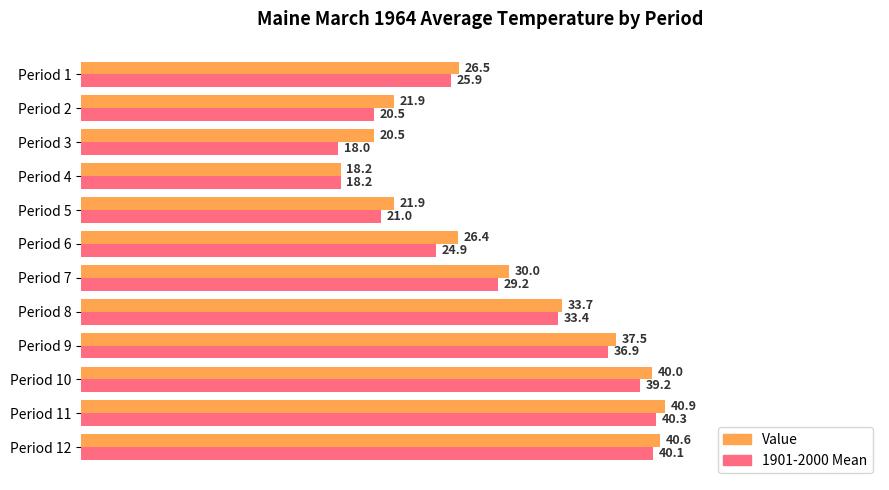

Which series has the largest total across all categories?

Value